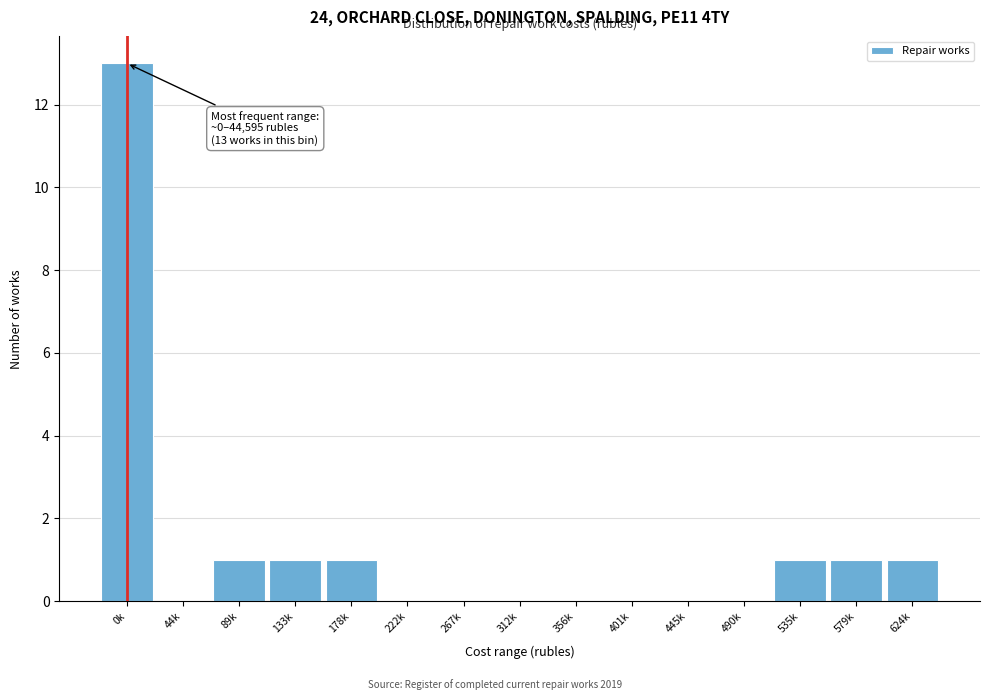

Reading right to left, what are all the values shown in this chart?

624k=1	579k=1	535k=1	490k=0	445k=0	401k=0	356k=0	312k=0	267k=0	222k=0	178k=1	133k=1	89k=1	44k=0	0k=13